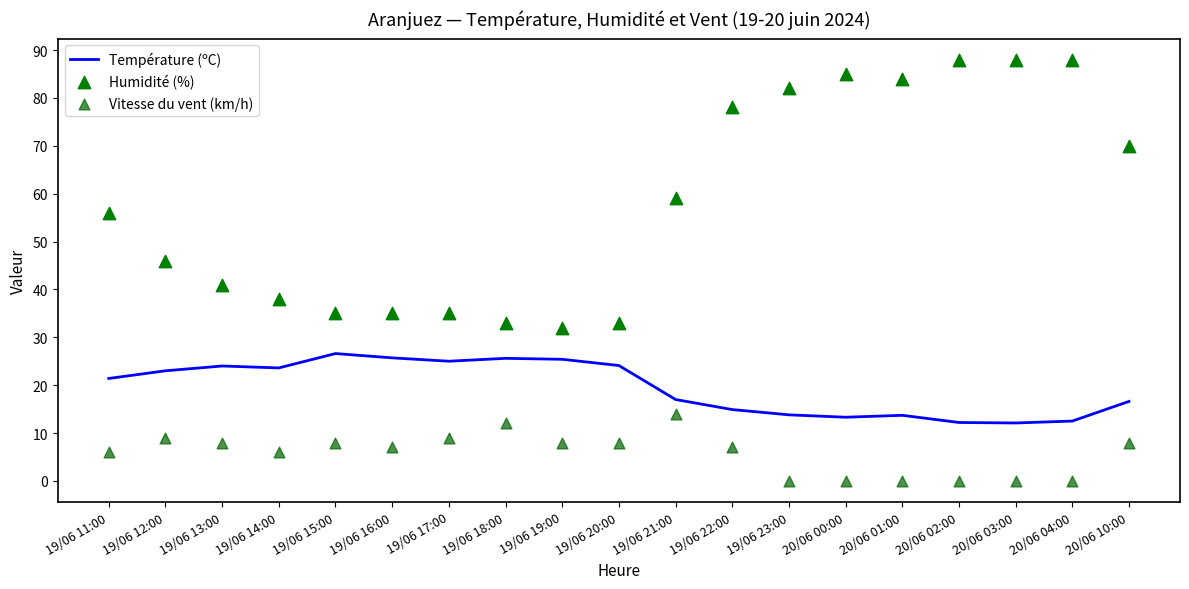

What is the total value across all series at 20/06 10:00?

94.6